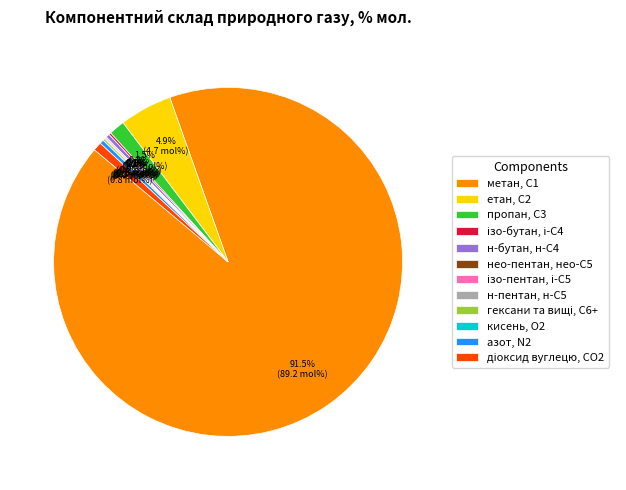

Is it true that азот, N2 is 0% of the pie?

True